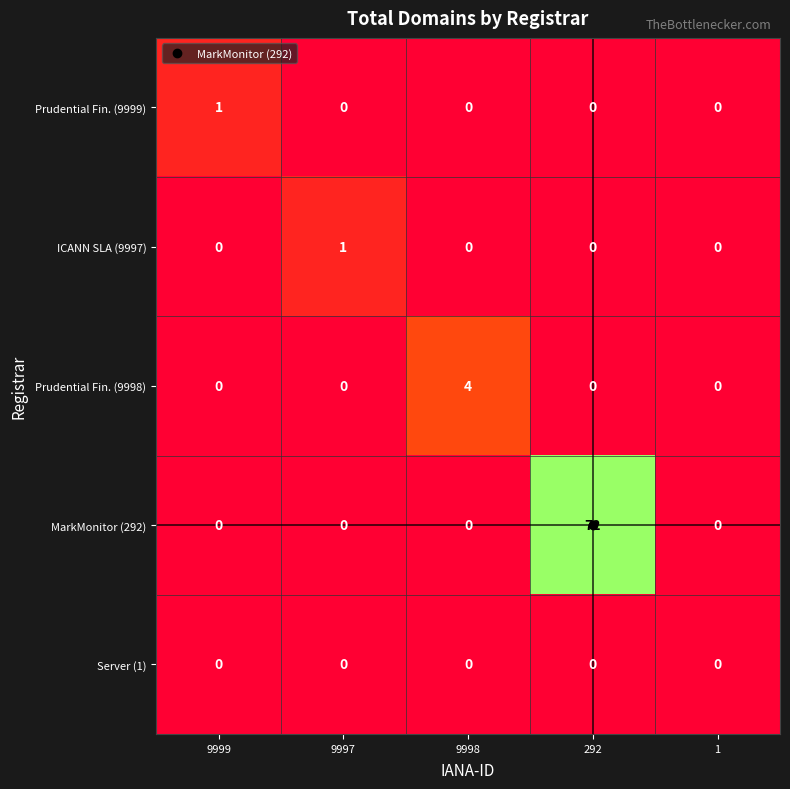

Which series has the largest range (max minus min)?

MarkMonitor (292)